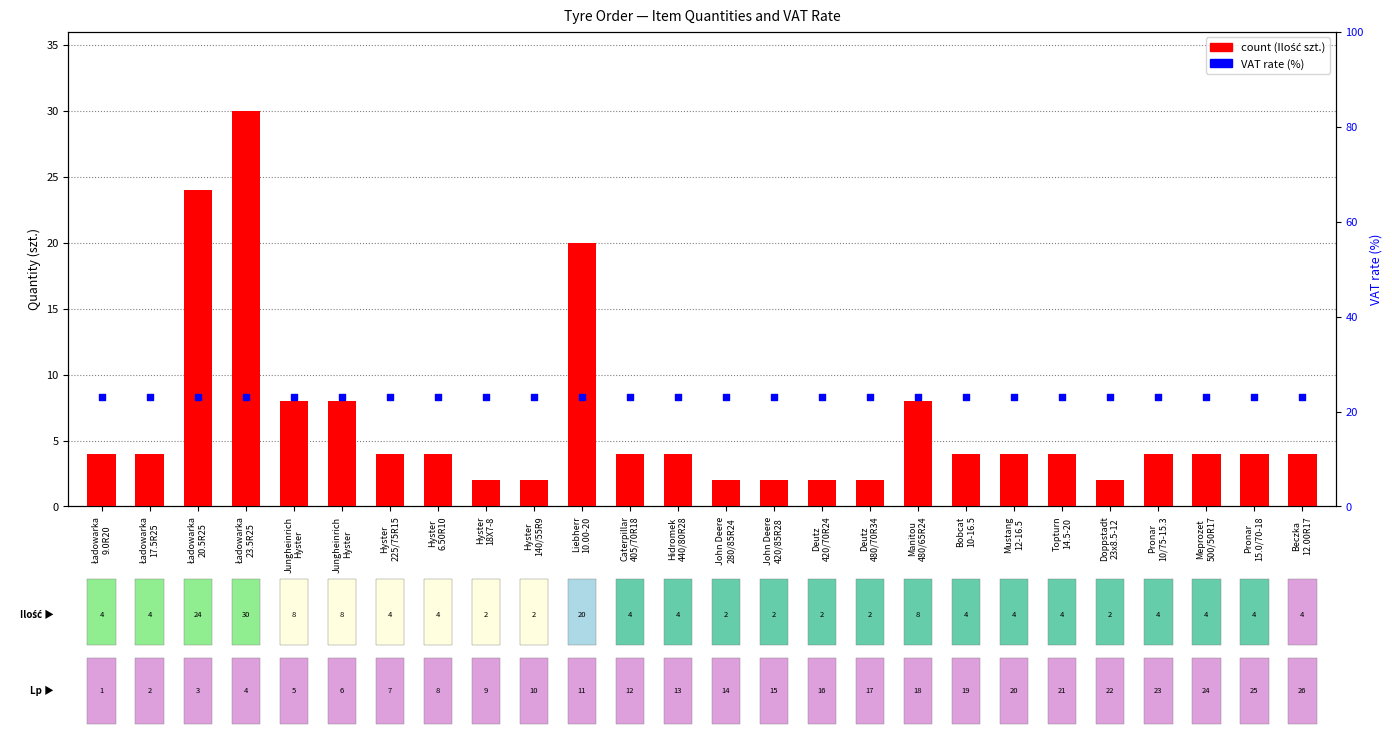

Which series contains the lowest Y value?

count